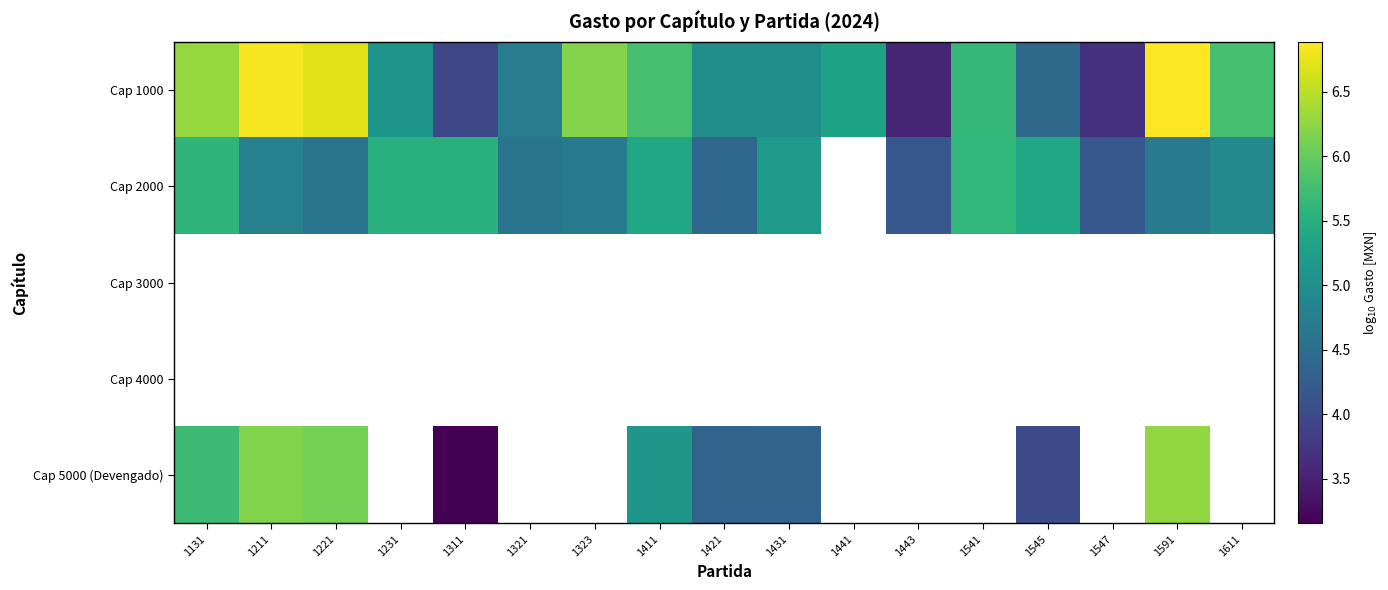

How many values in the Cap 1000 series are below 5?

6